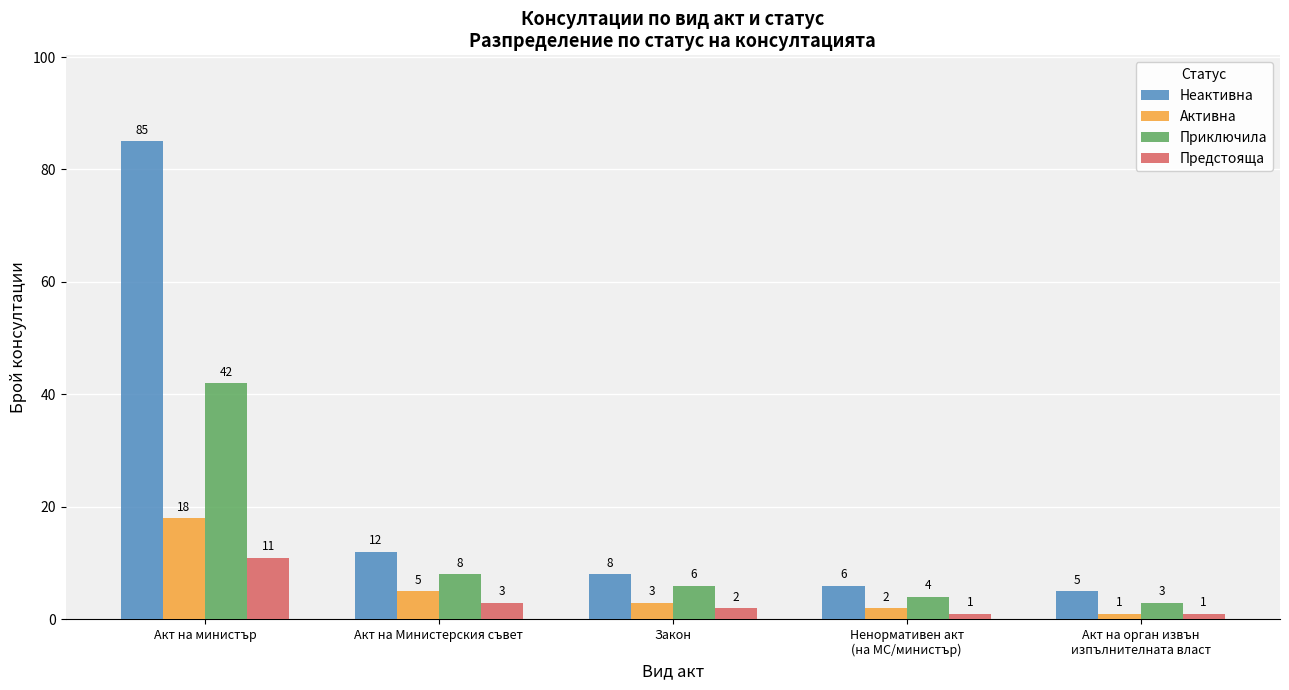

Reading left to right, extract all data points from this chart.

Неактивна: Акт на министър=85	Акт на Министерския съвет=12	Закон=8	Ненормативен акт
(на МС/министър)=6	Акт на орган извън
изпълнителната власт=5
Активна: Акт на министър=18	Акт на Министерския съвет=5	Закон=3	Ненормативен акт
(на МС/министър)=2	Акт на орган извън
изпълнителната власт=1
Приключила: Акт на министър=42	Акт на Министерския съвет=8	Закон=6	Ненормативен акт
(на МС/министър)=4	Акт на орган извън
изпълнителната власт=3
Предстояща: Акт на министър=11	Акт на Министерския съвет=3	Закон=2	Ненормативен акт
(на МС/министър)=1	Акт на орган извън
изпълнителната власт=1